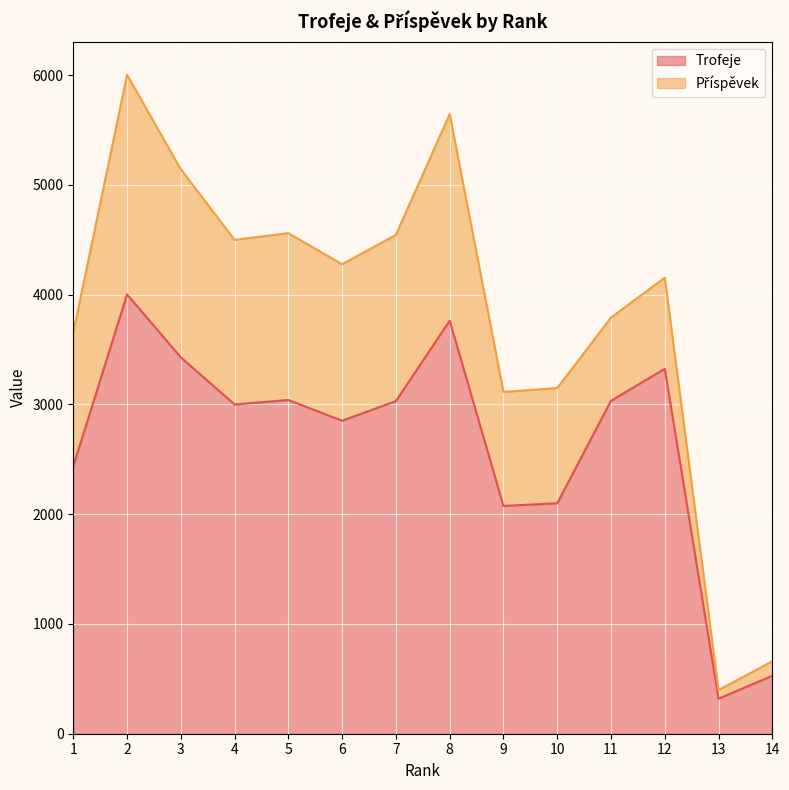

What is the value of the 10th point from the left?

2100